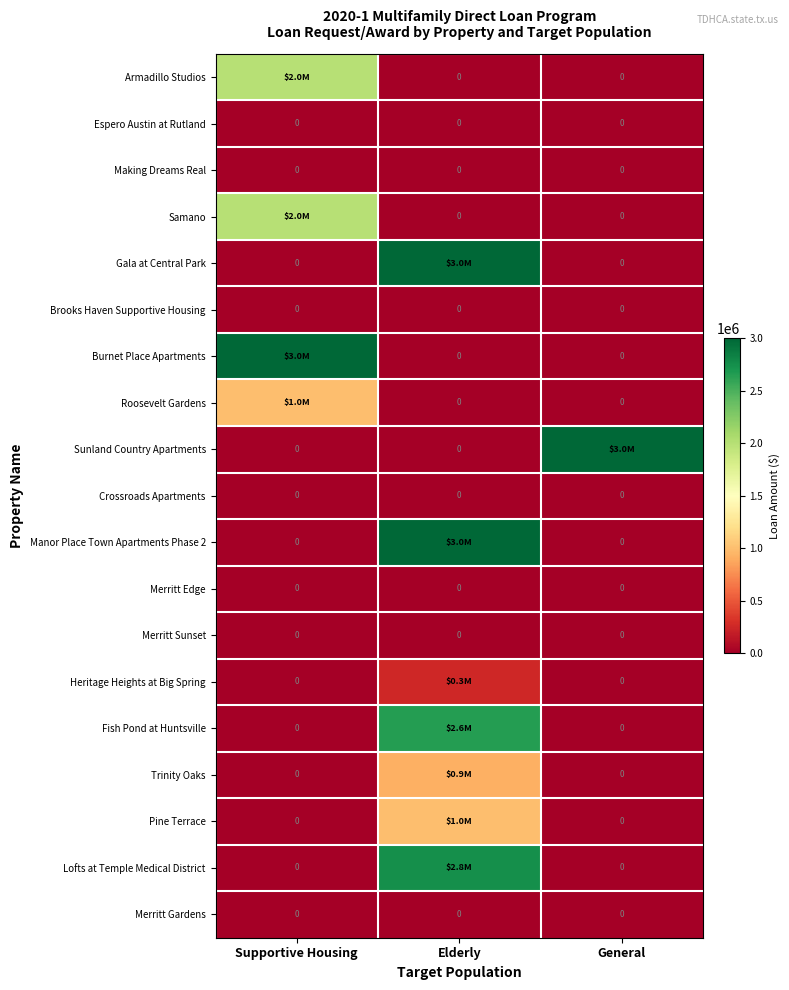

At which category does the chart reach its minimum across all series?

Elderly